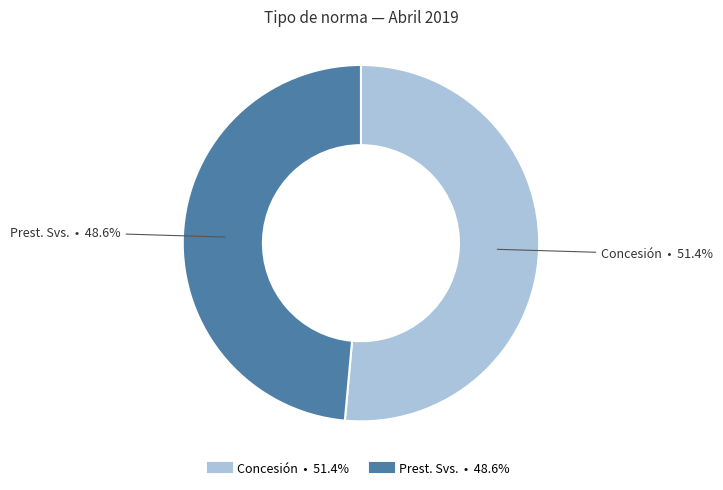

Is there any slice that represents more than half of the pie?

Yes